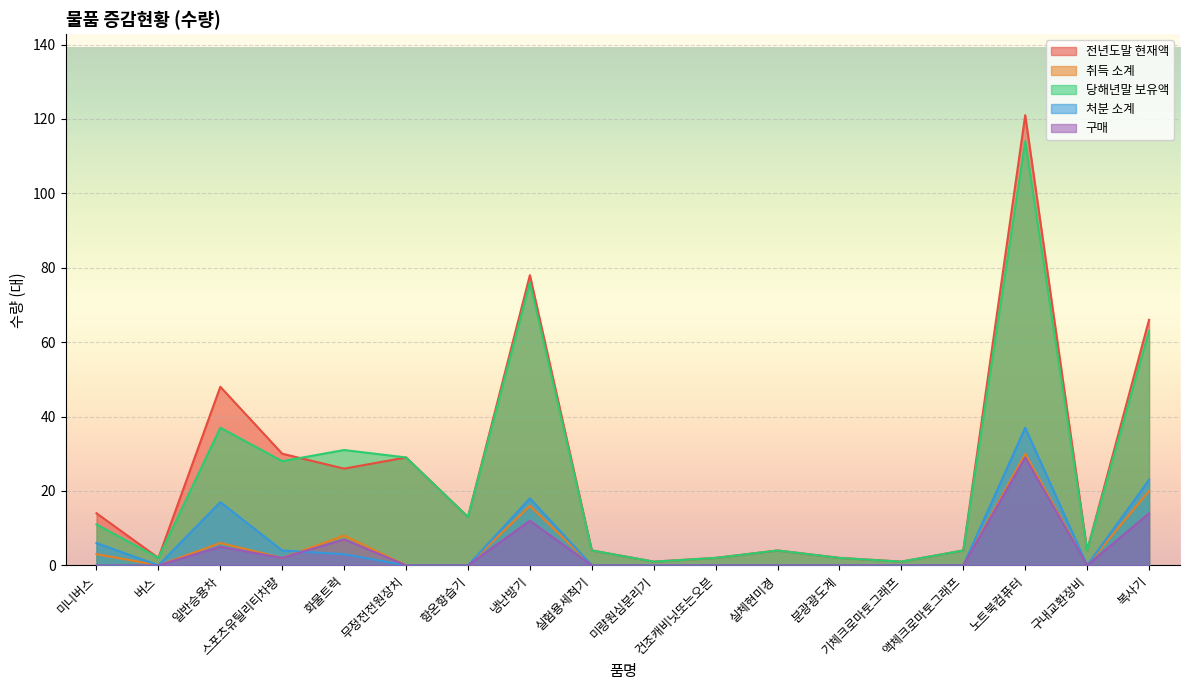

At which label does 처분 소계 reach its minimum?

버스